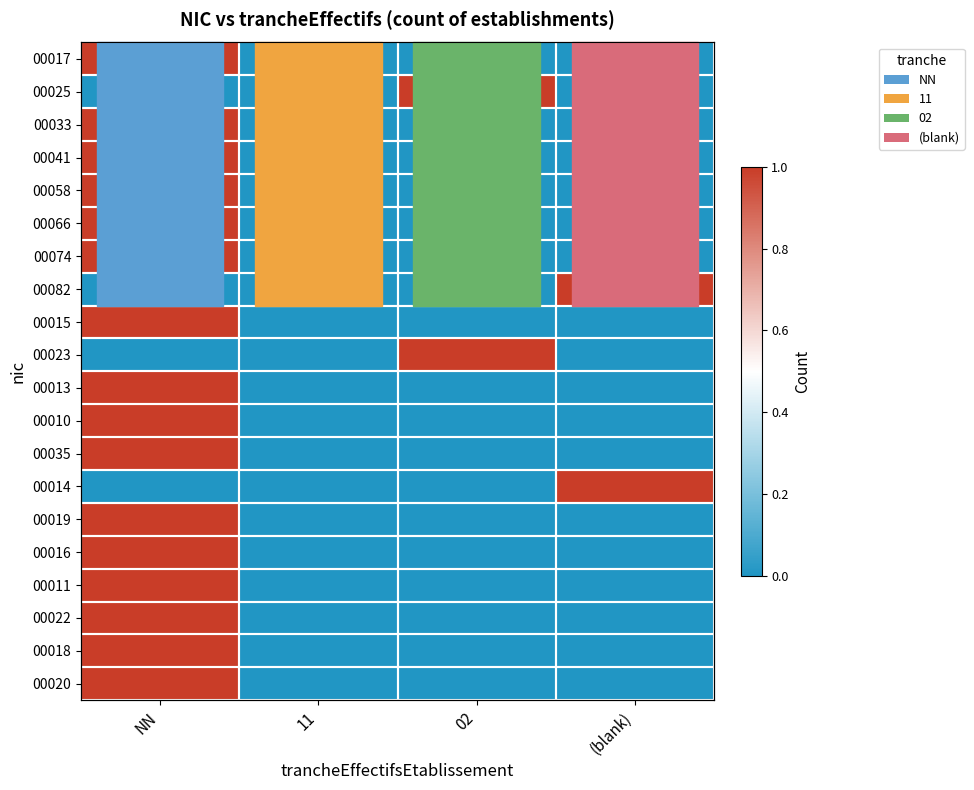

What is the difference between the maximum and second lowest values in the 00041 series?

1